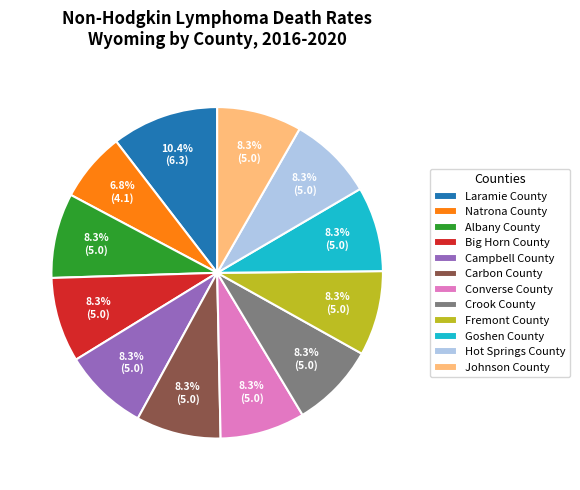

To the nearest percent, what percentage of the pie is Goshen County?

8%